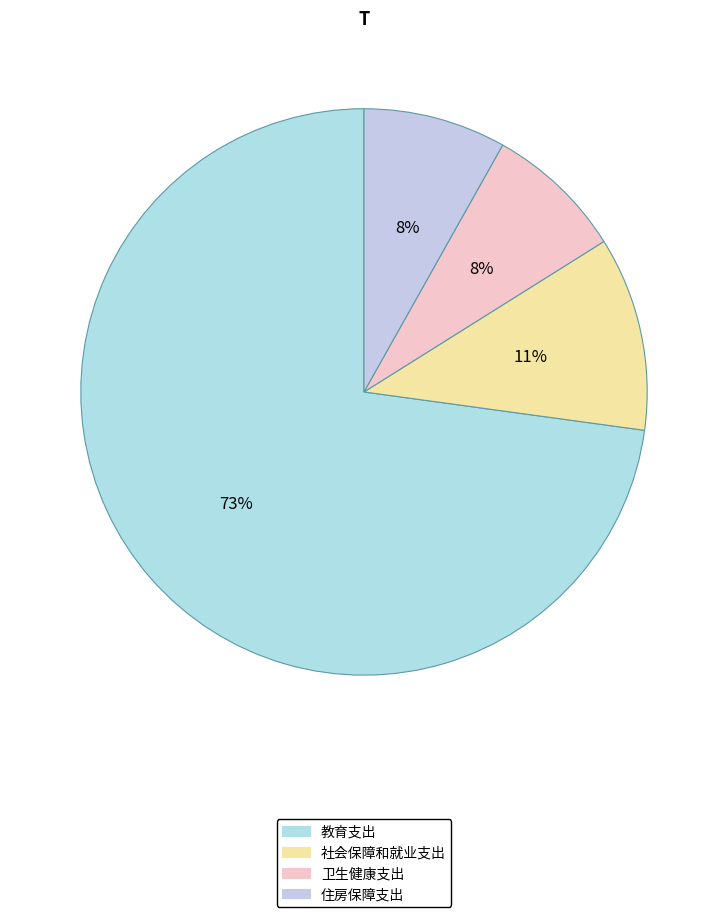

Count the number of slices in the pie.

4